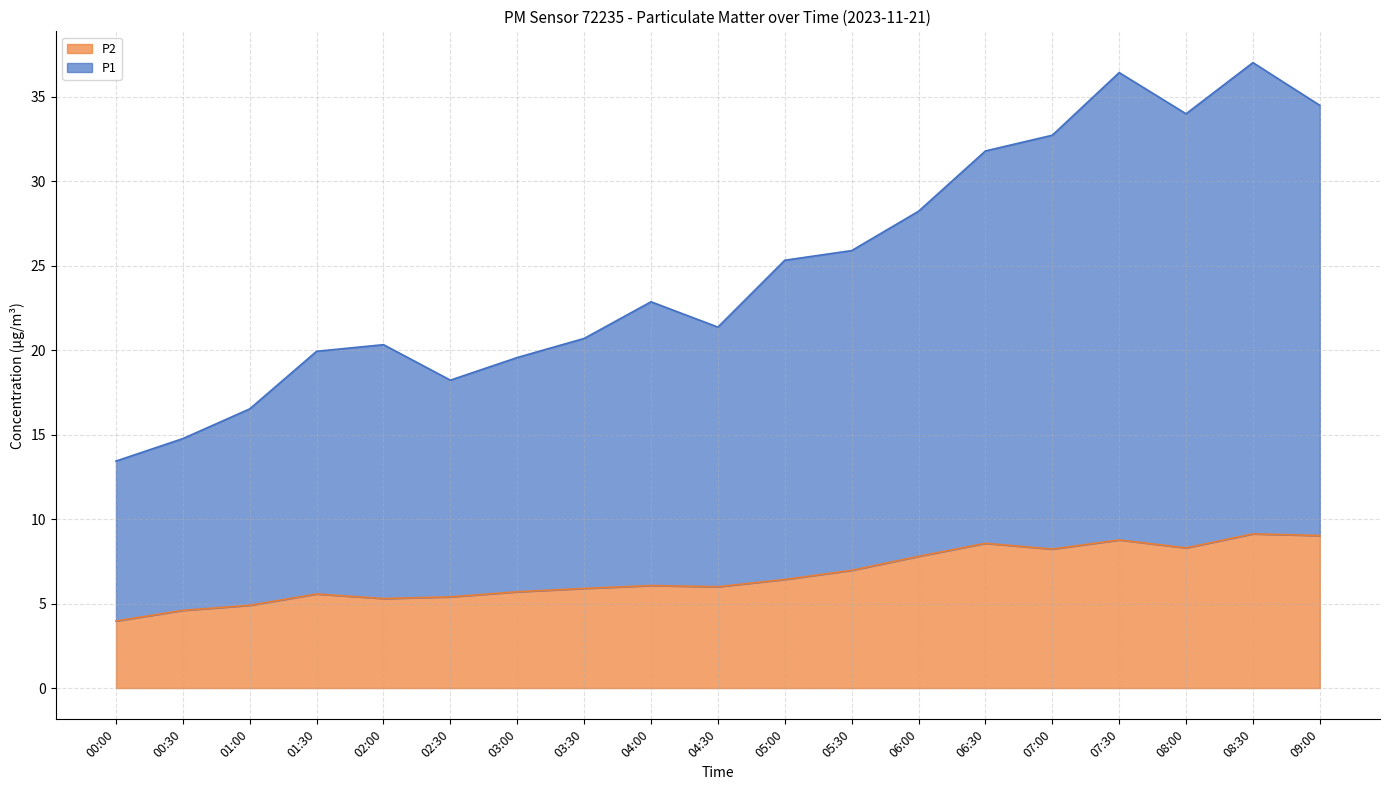

What is the difference between the highest and lowest values at 06:00?

20.4